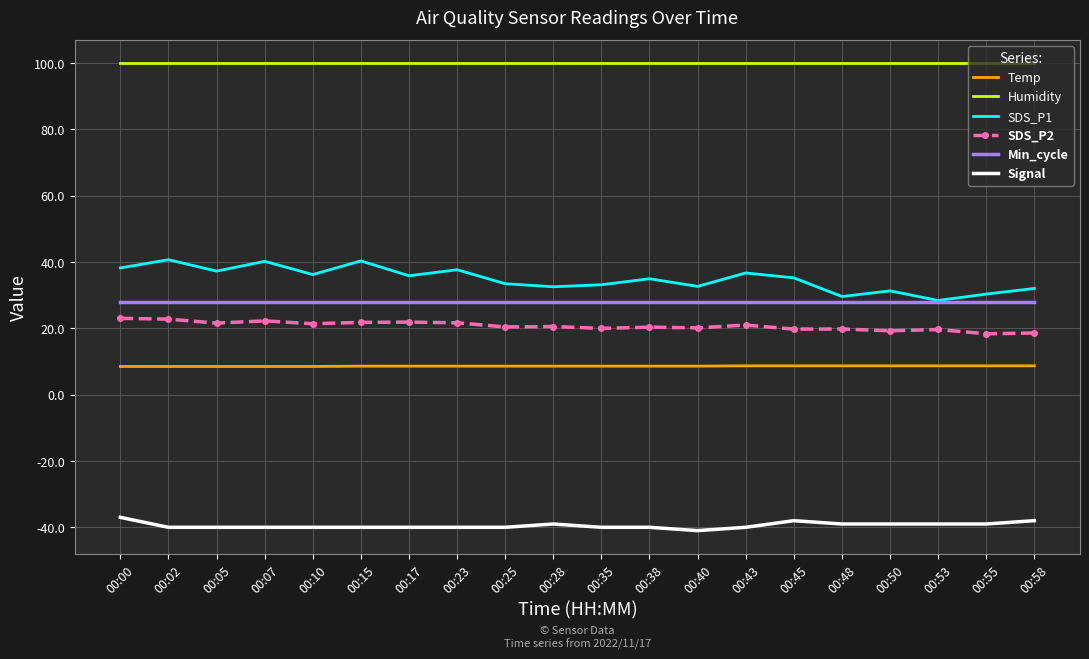

The SDS_P2 series shows 7.0 at 00:25. True or false?

False